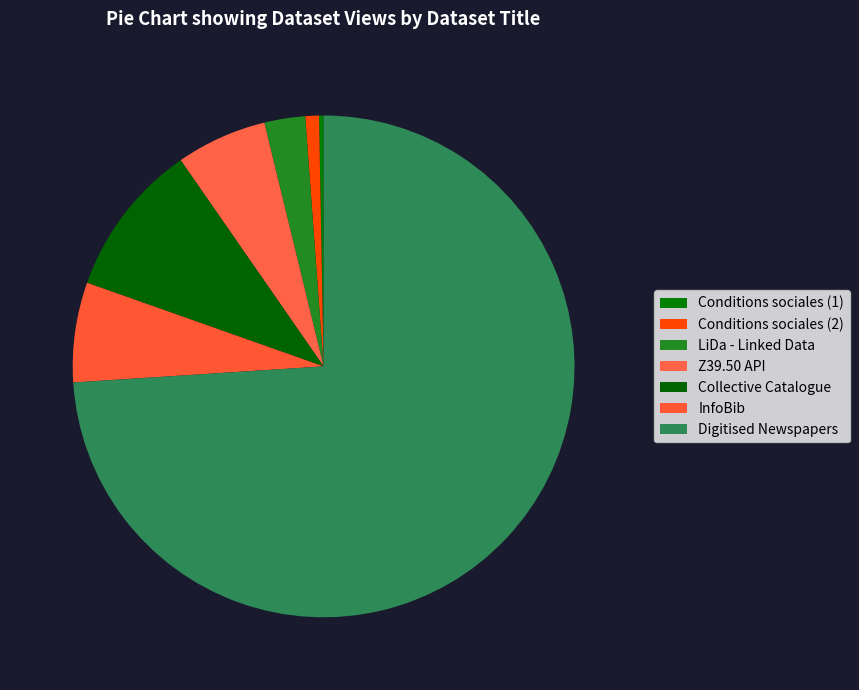

To the nearest percent, what is the average slice percentage?

14%